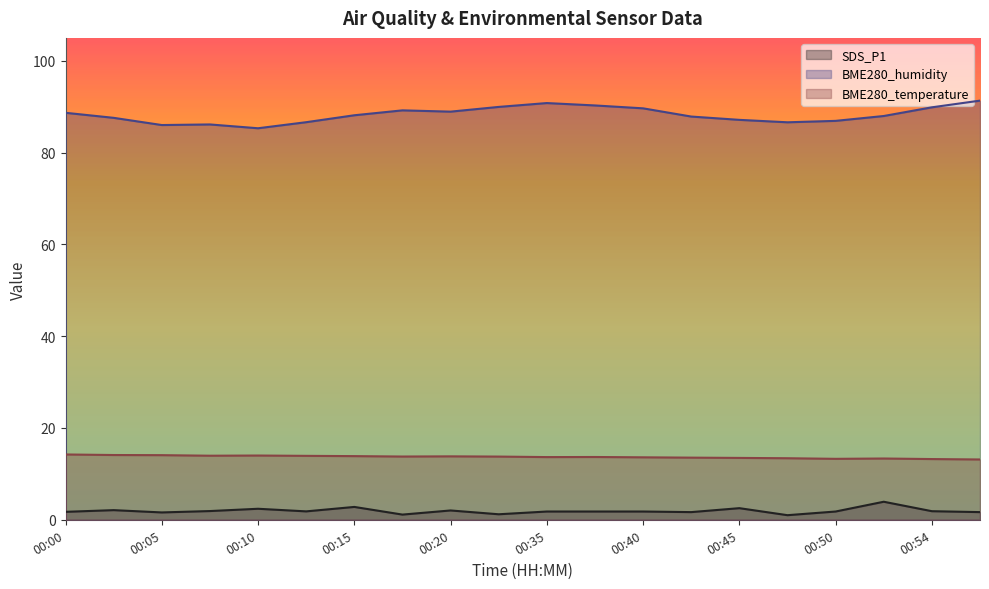

What is the greatest value displayed?

91.3